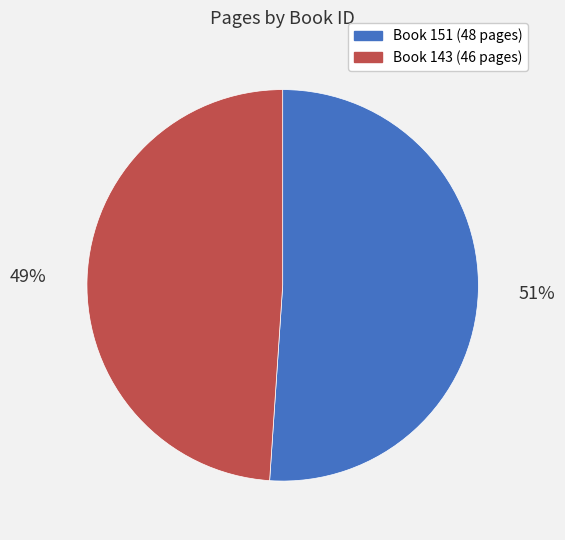

To the nearest percent, what is the average slice percentage?

50%